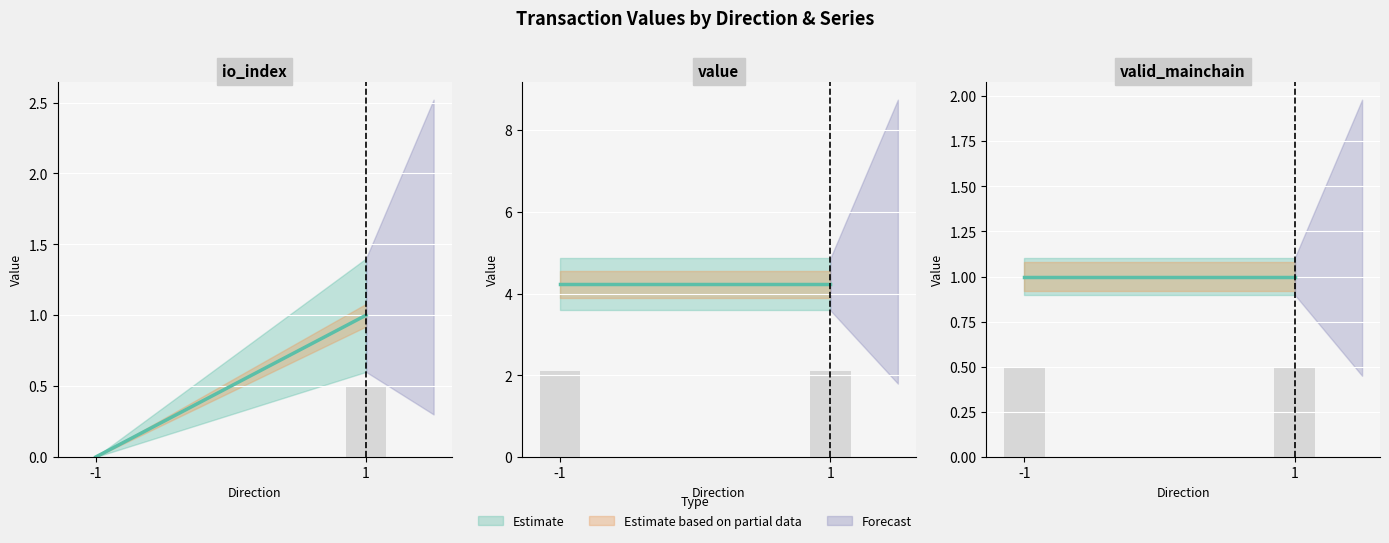

Which series changed the most between -1 and -1?

io_index